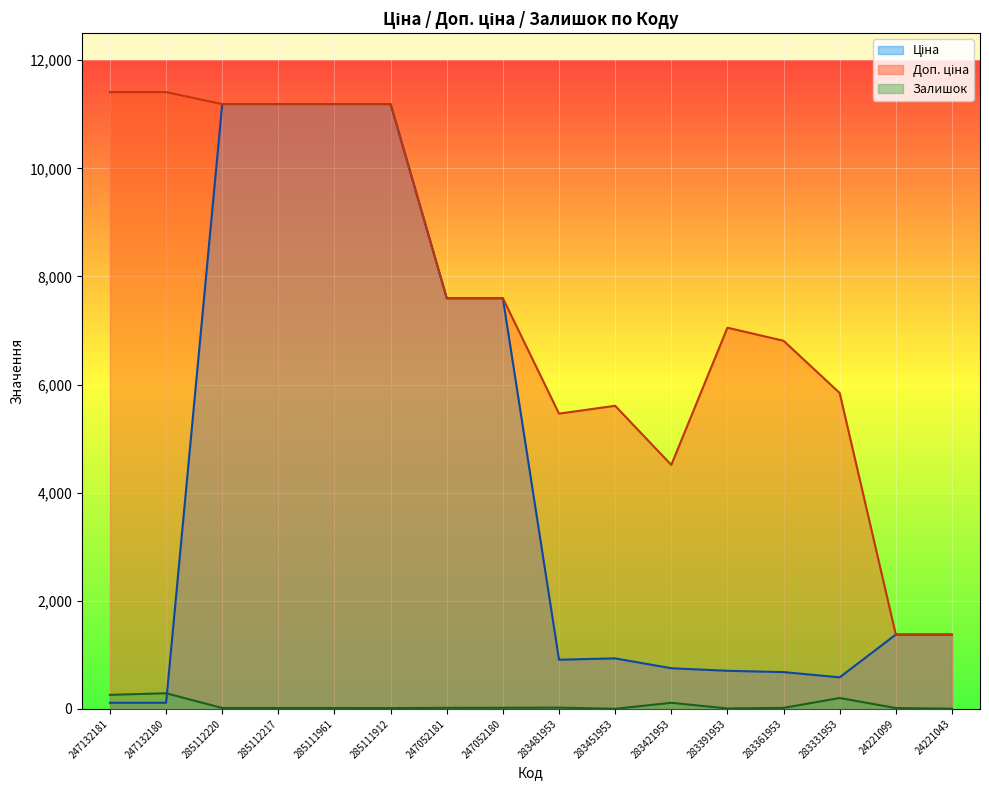

How many intersections are there between Ціна and Доп. ціна?

1